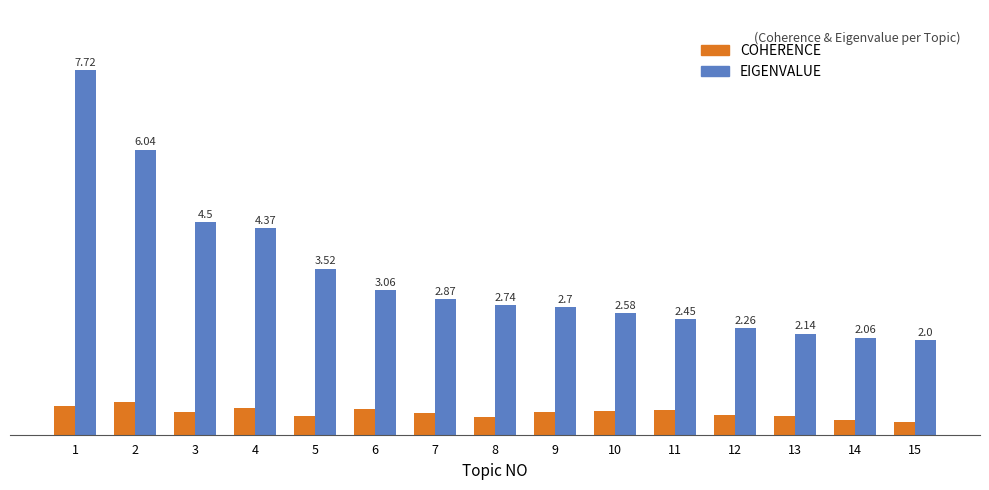

Rank the series at 7 from highest to lowest value.

EIGENVALUE, COHERENCE